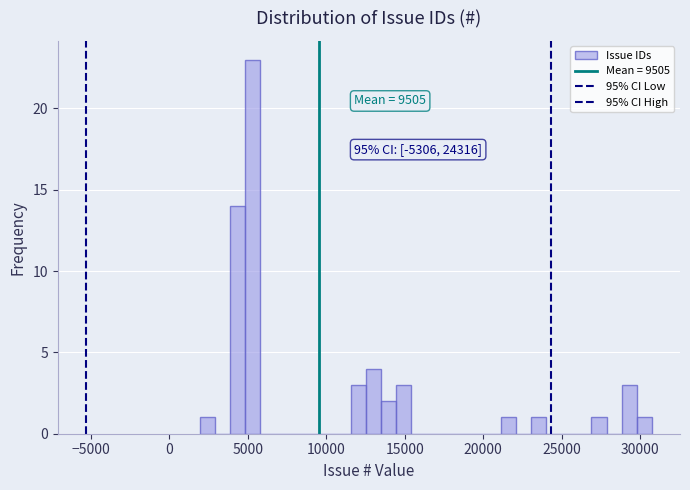

Read against the x-axis, roughly where is the centre of the tallest bar?

5500